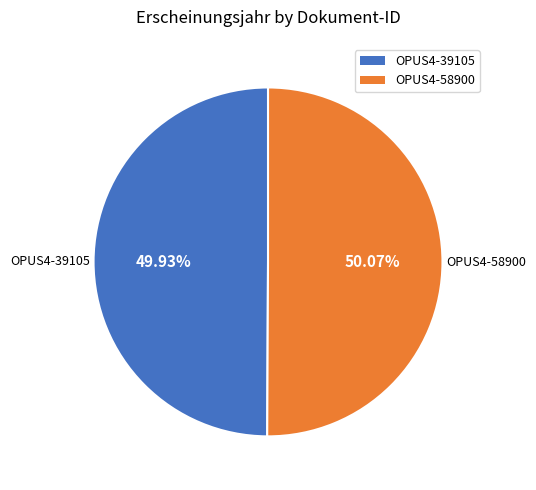

How many segments does this pie chart have?

2